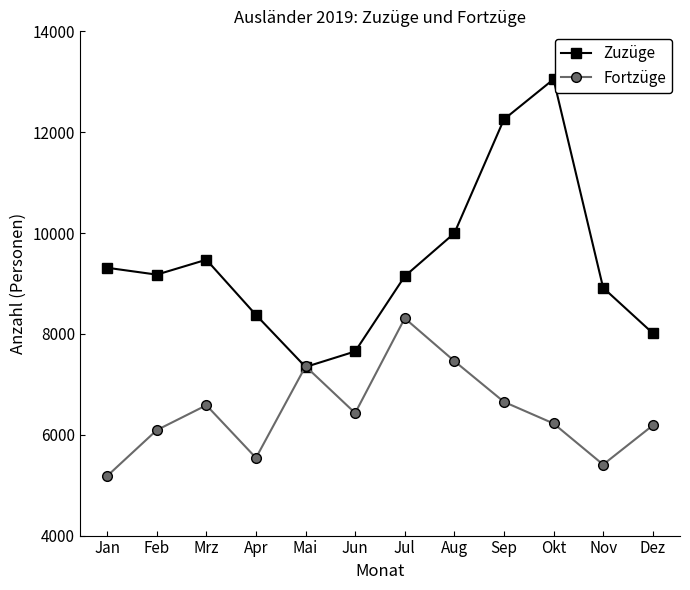

At which label does Zuzüge first exceed 9175?

Jan